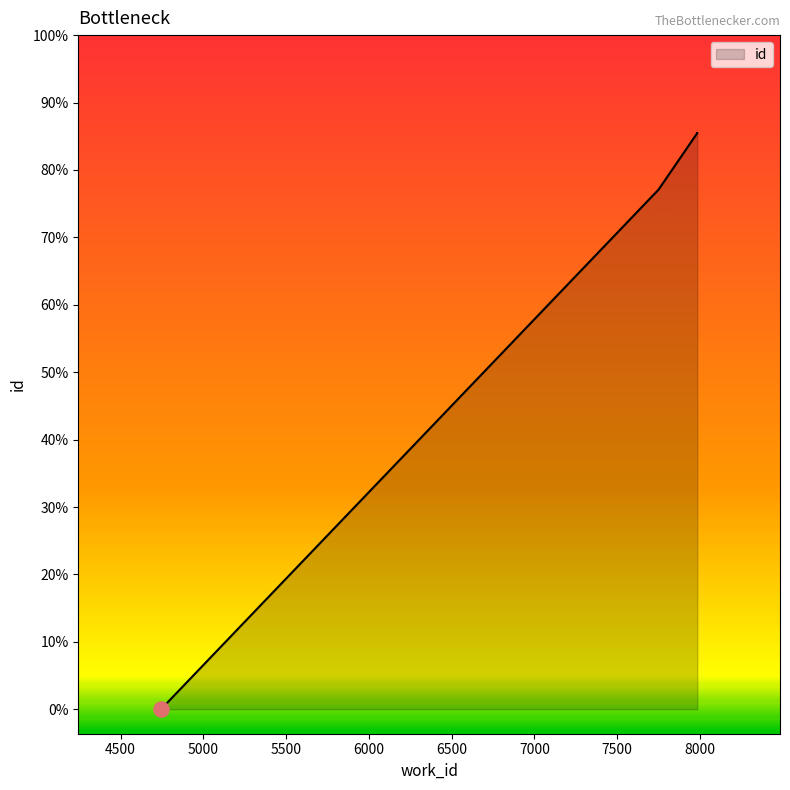

Which has a higher value, 7750 or 7984?

7984